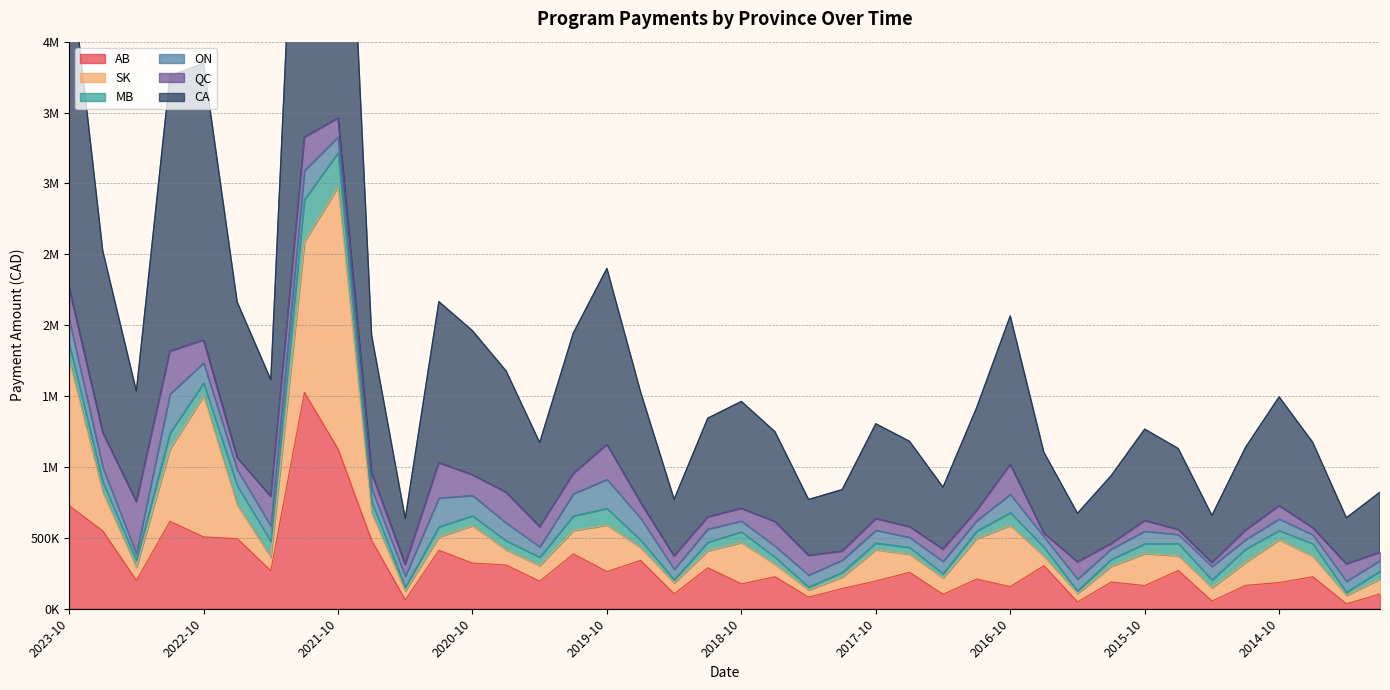

What are all the series names shown in the legend?

AB, SK, MB, ON, QC, CA